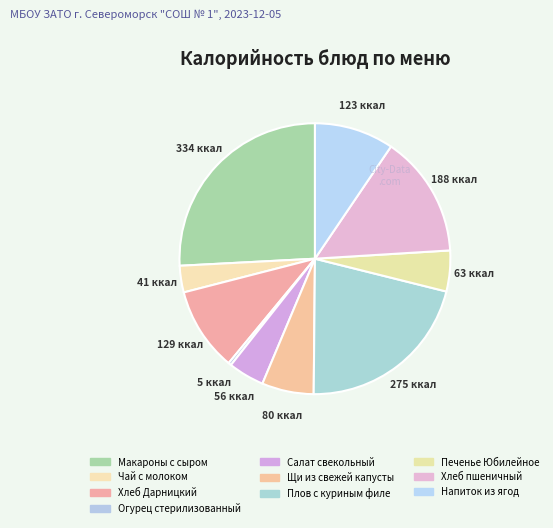

Do Хлеб Дарницкий and Салат свекольный together represent more than half of the pie?

No